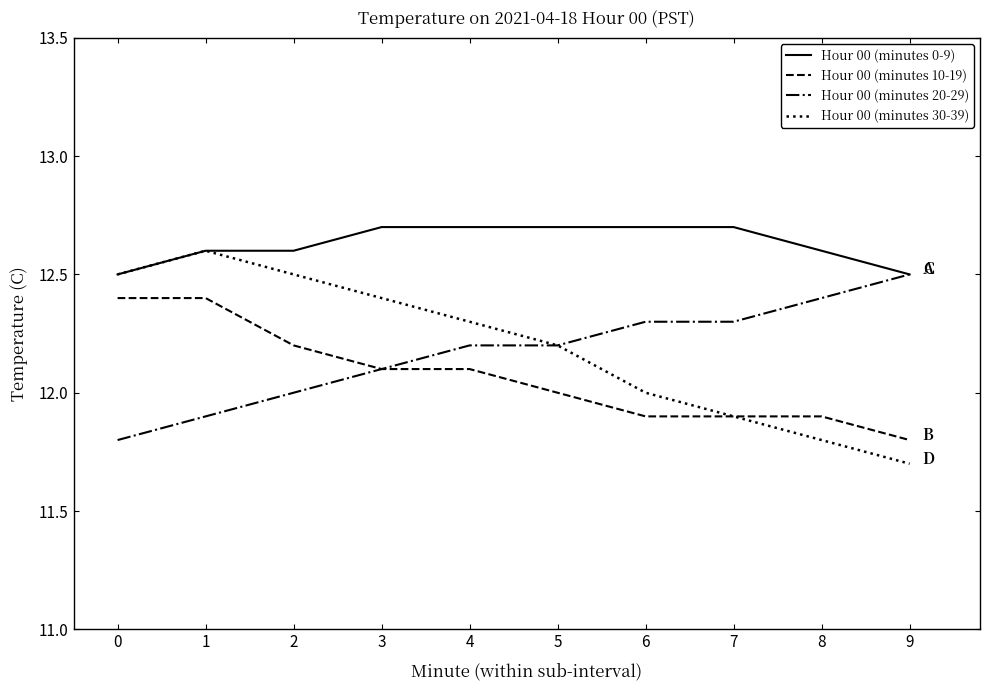

Which series has the widest spread of values?

Hour 00 (minutes 30-39)